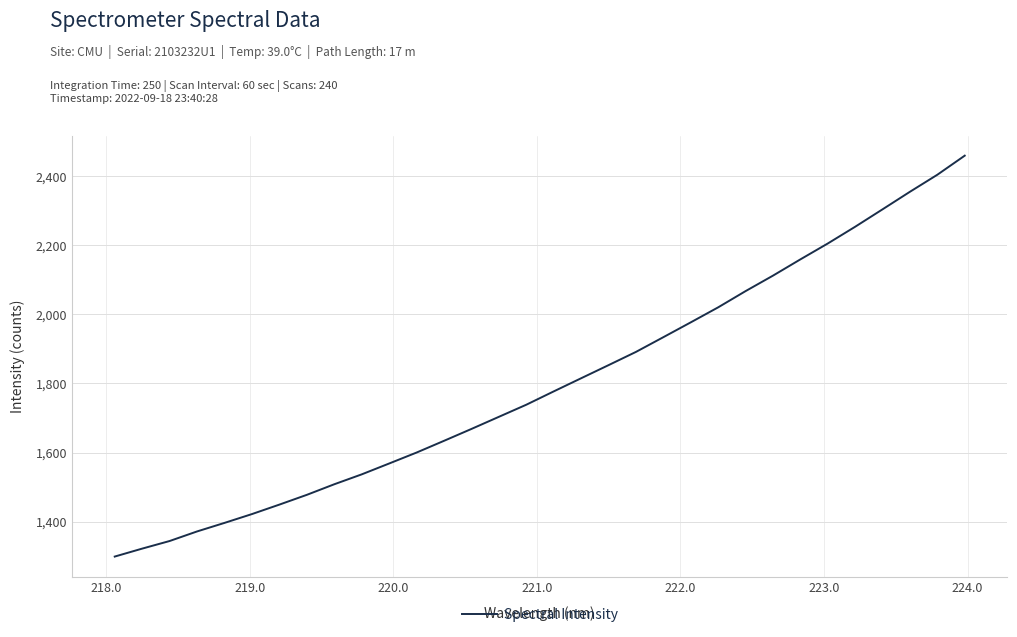

What is the difference between the maximum and minimum values?

1159.5